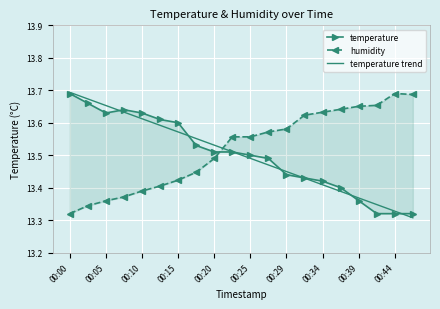

Which category has the highest value in the temperature trend series?

00:00